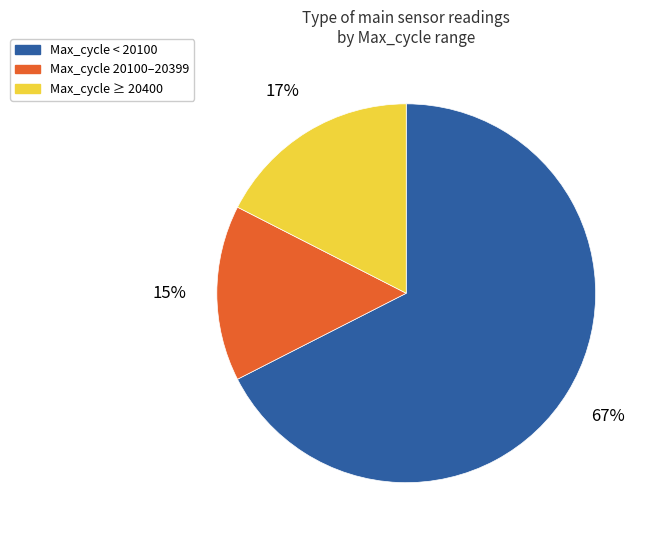

What is the ratio of the value at Max_cycle < 20100 to the value at Max_cycle ≥ 20400?

3.9